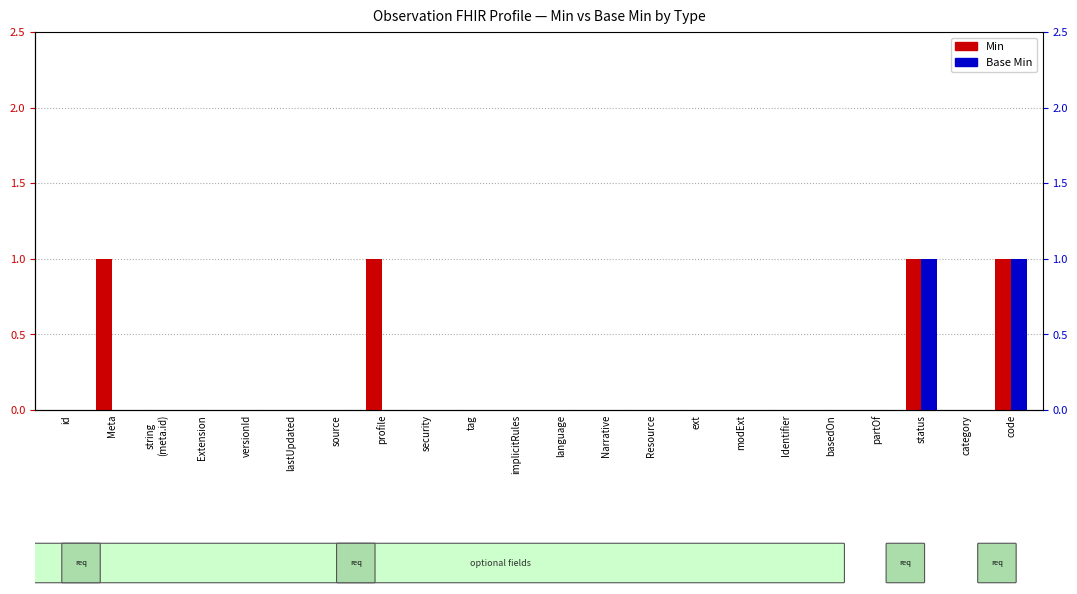

Which category has the lowest value in the Base Min series?

id